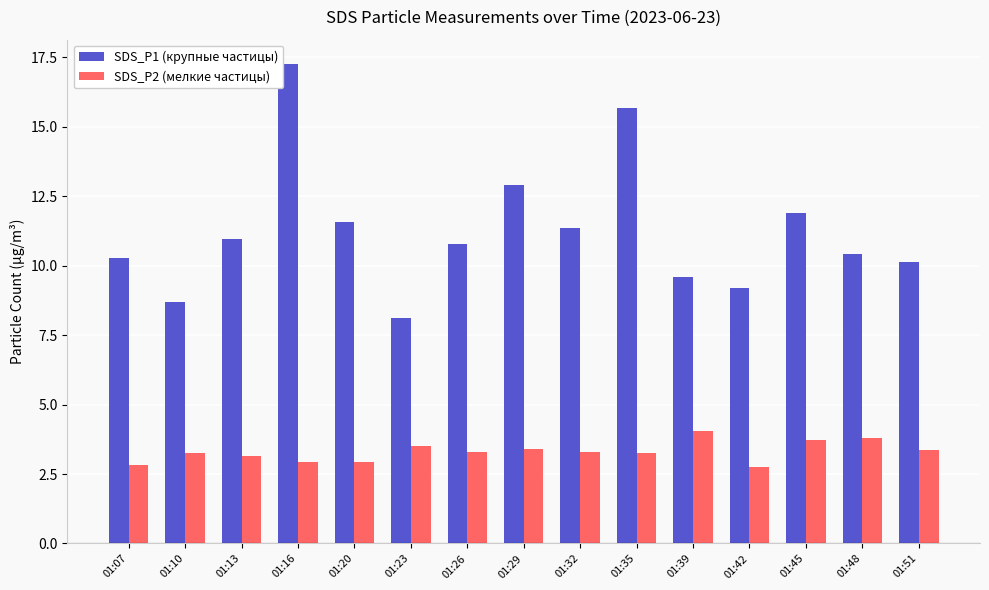

Rank the series by their average value, from lowest to highest.

SDS_P2 (мелкие частицы), SDS_P1 (крупные частицы)